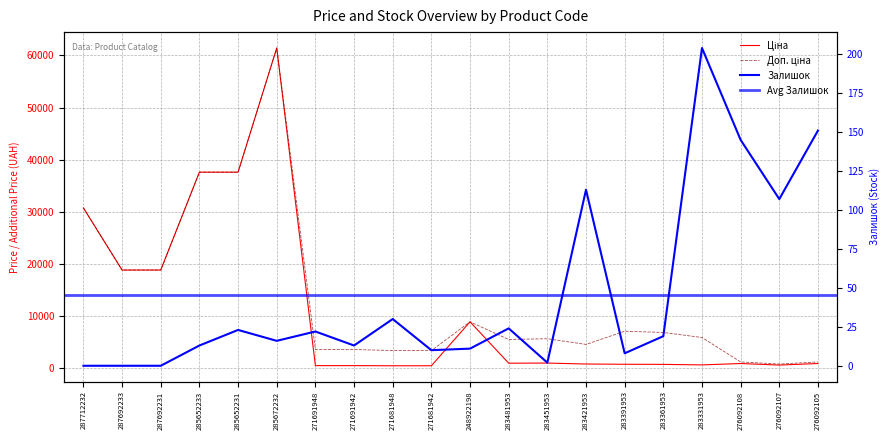

At which label does Залишок reach its peak?

283331953